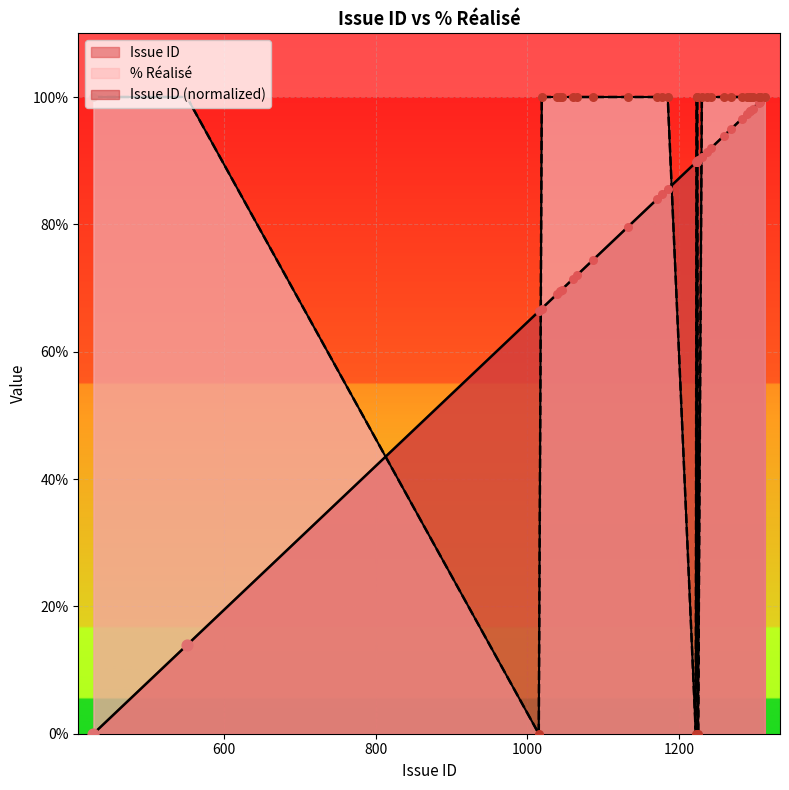

Is the value of % Realise at 1019 greater than the value of Issue ID at 1289?

Yes